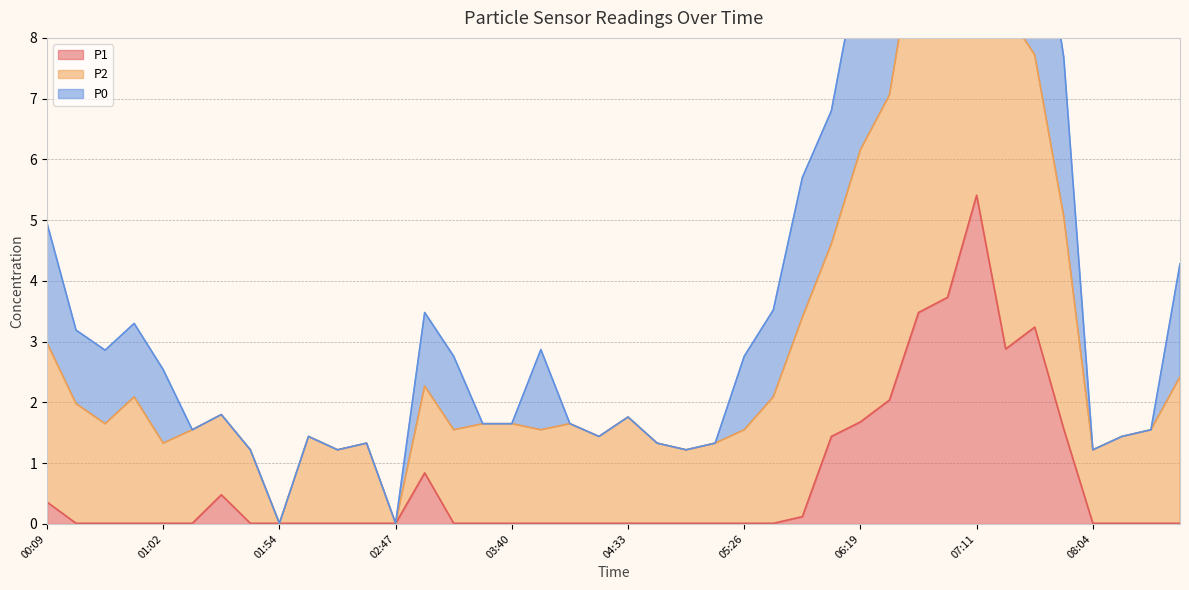

How many interior local valleys does the P1 series have?

1